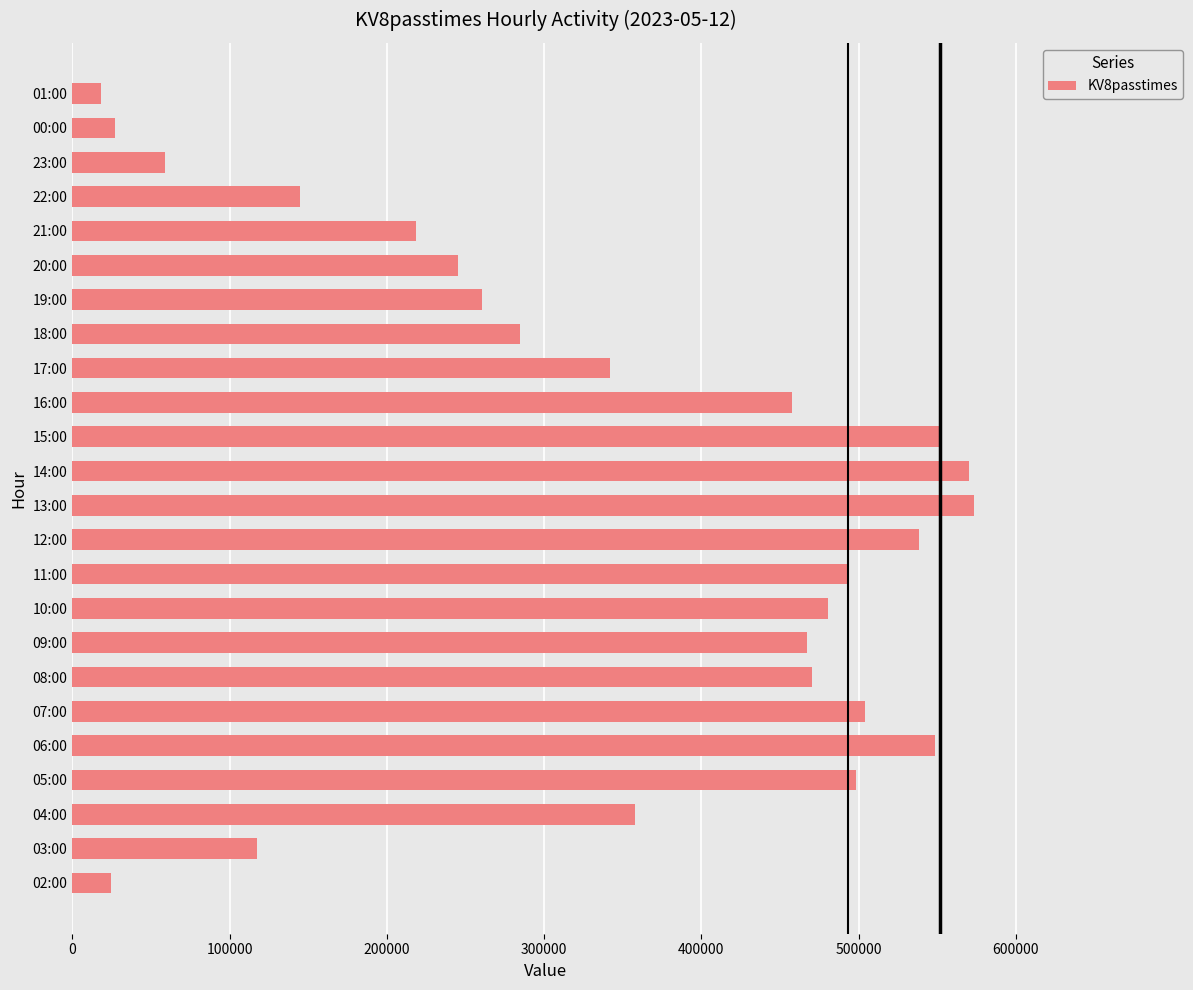

How many series are shown in this chart?

1